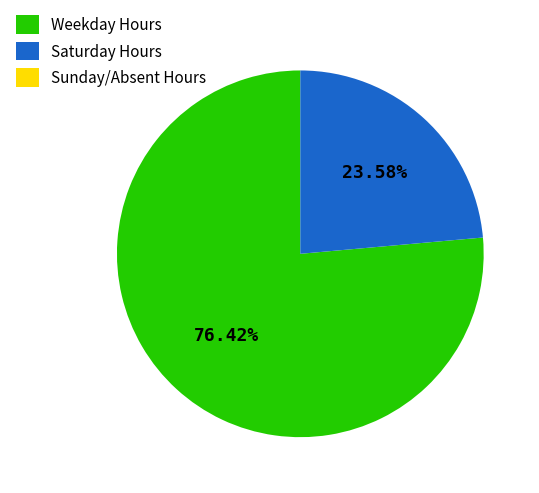

Approximately how many times larger is the value at Saturday Hours compared to Weekday Hours?

0.3